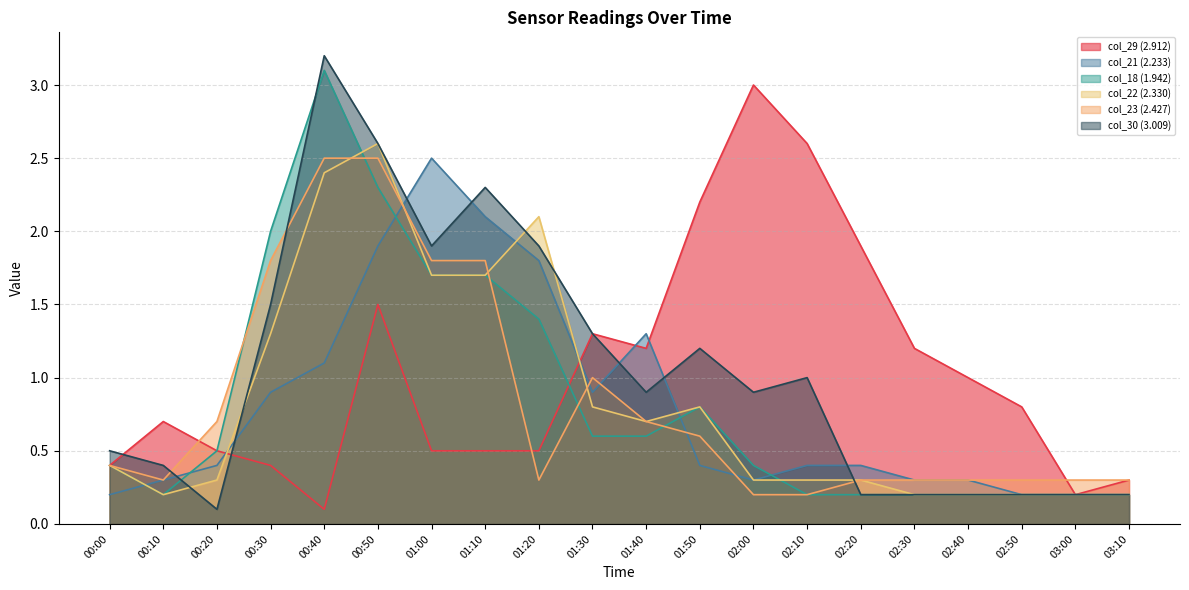

True or false: col_21 (2.233) and col_29 (2.912) intersect in this chart.

True